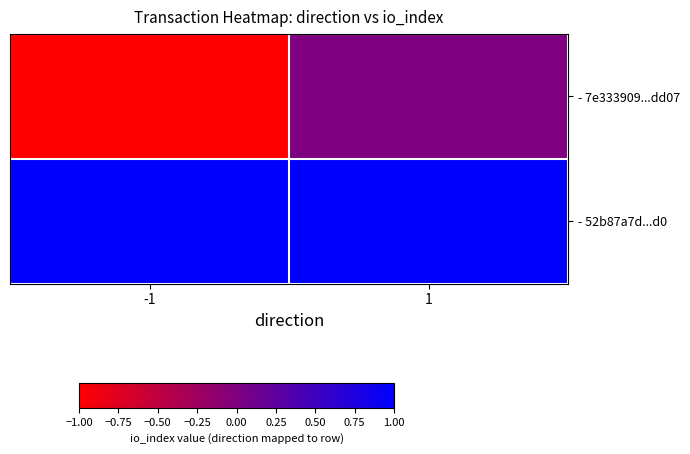

Rank the series by their average value, from highest to lowest.

- 52b87a7d...d0, - 7e333909...dd07